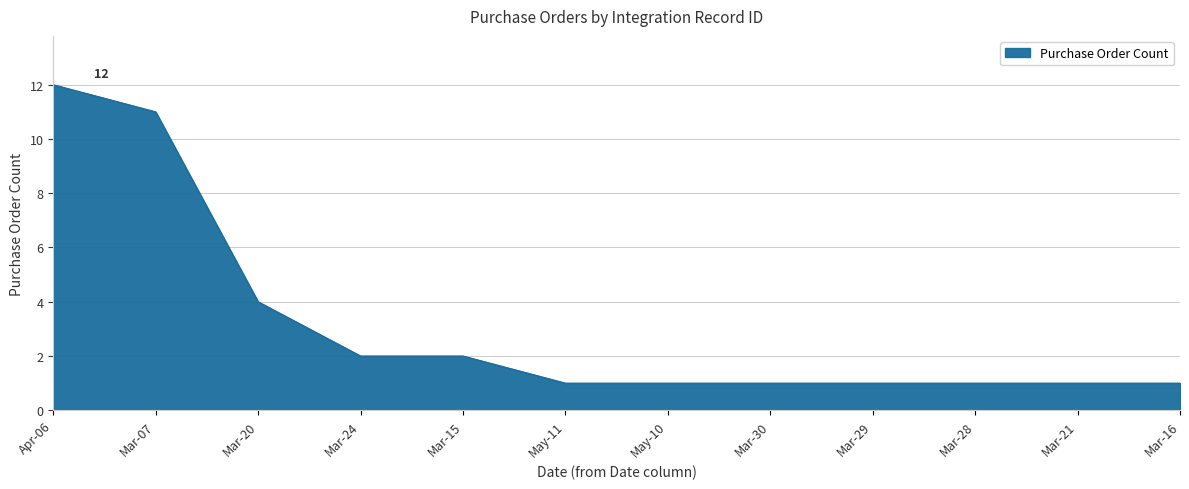

How many categories are shown in the chart?

12